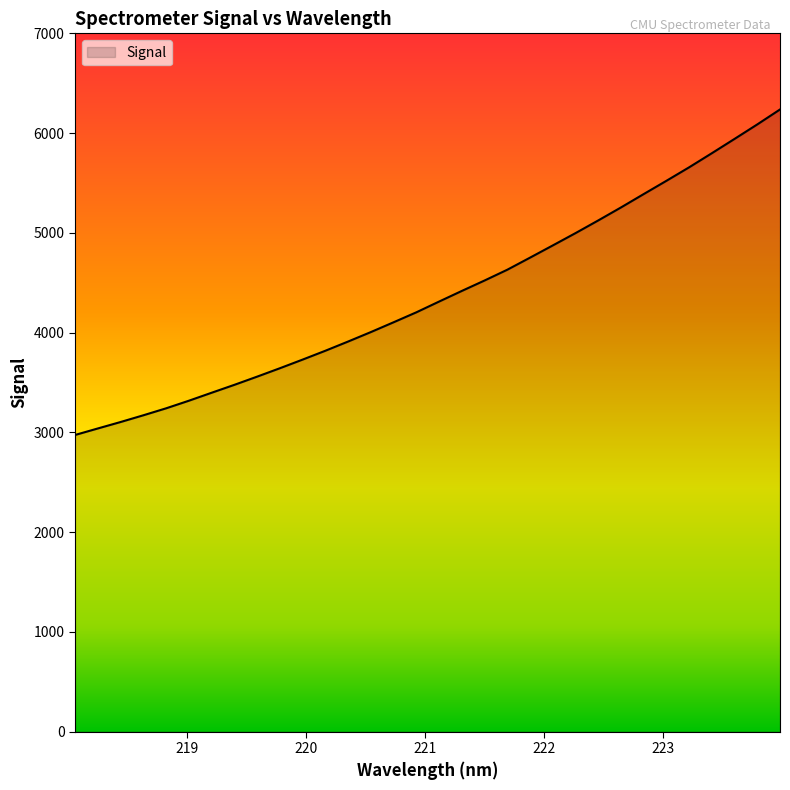

What is the difference between the maximum and minimum values?

3263.8